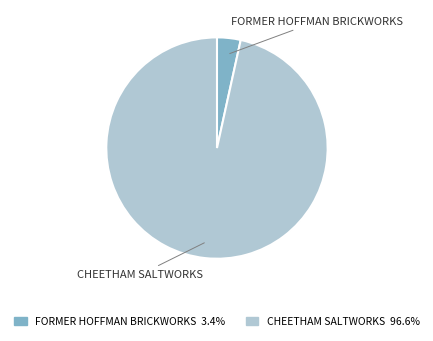

Rank the categories by value from lowest to highest.

FORMER HOFFMAN BRICKWORKS, CHEETHAM SALTWORKS